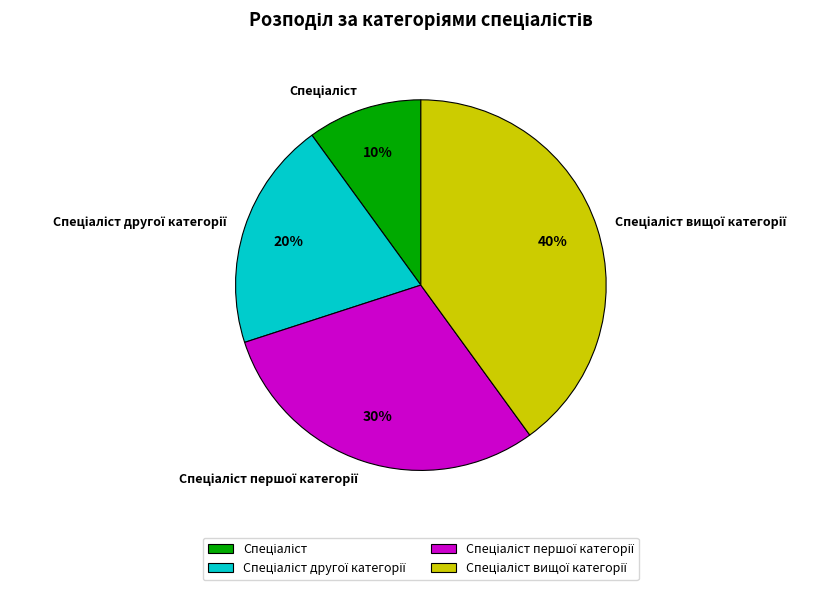

To the nearest percent, what is the average slice percentage?

25%